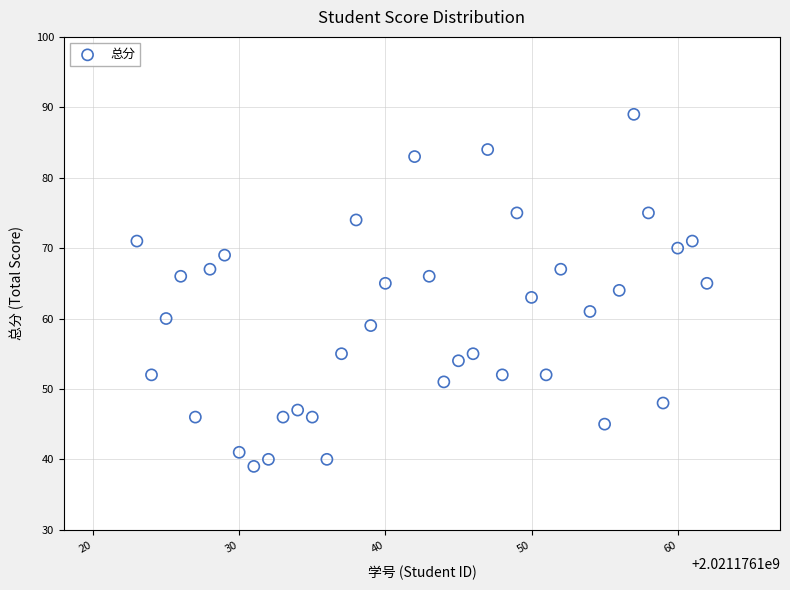

How many points are shown in the scatter plot?

38